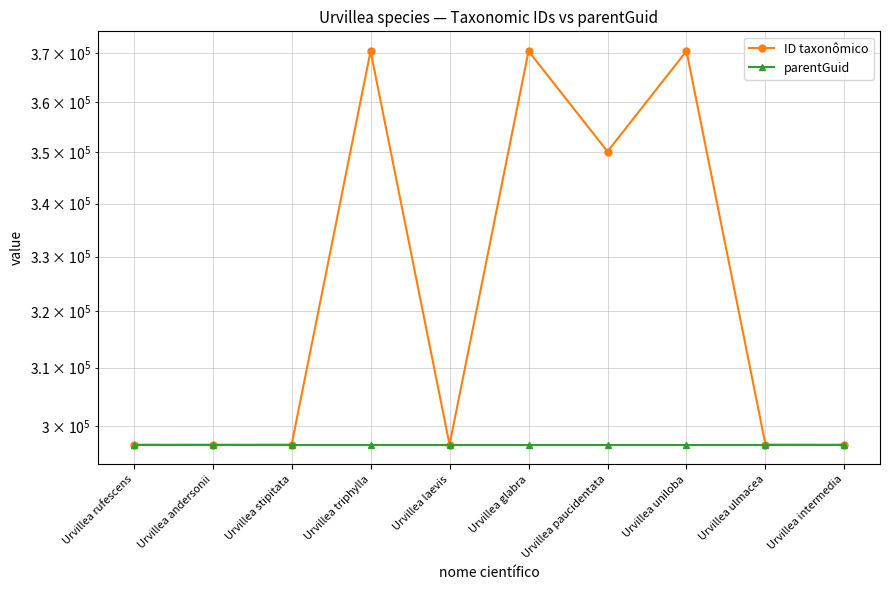

What is the difference between the highest and lowest values at Urvillea laevis?

10